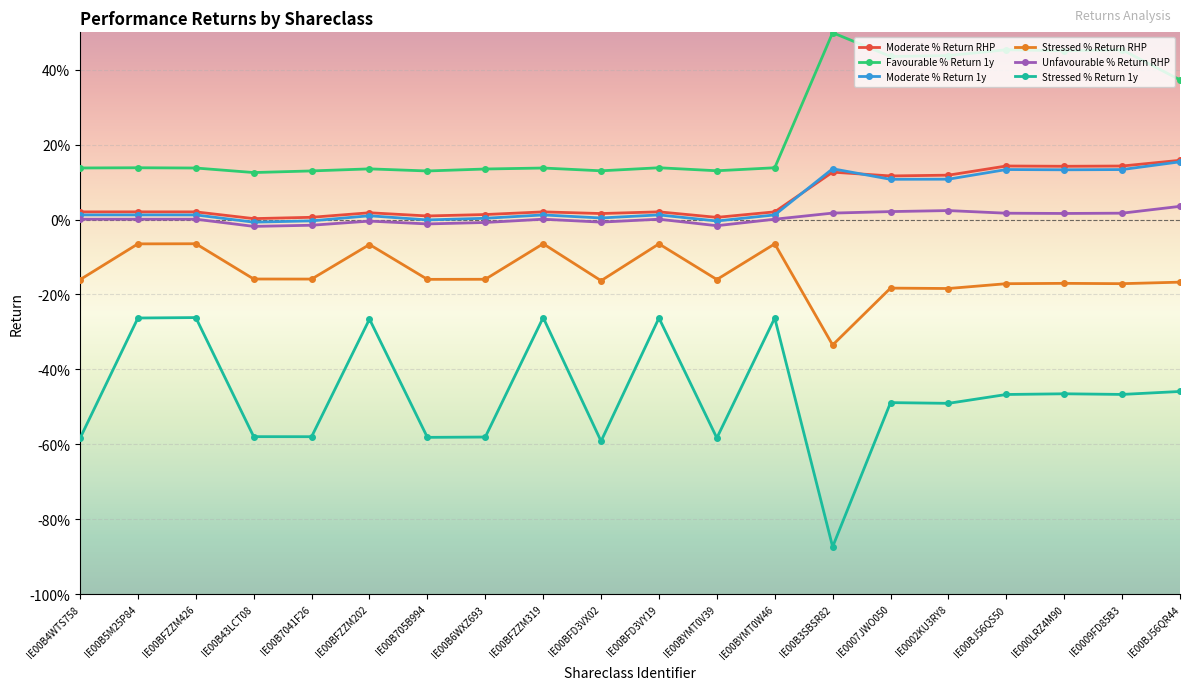

Does the chart have visible grid lines?

Yes